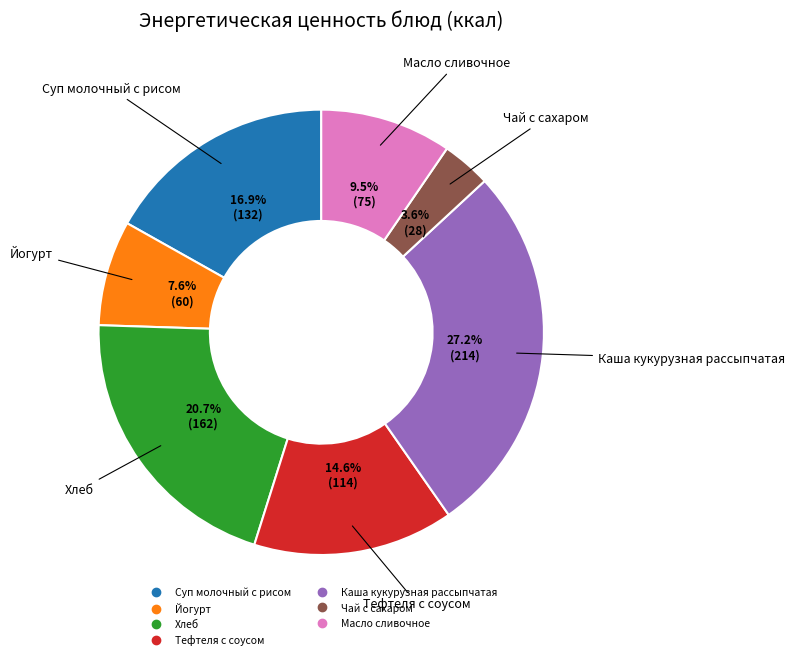

Is the sum of Каша кукурузная рассыпчатая and Тефтеля с соусом greater than half?

No